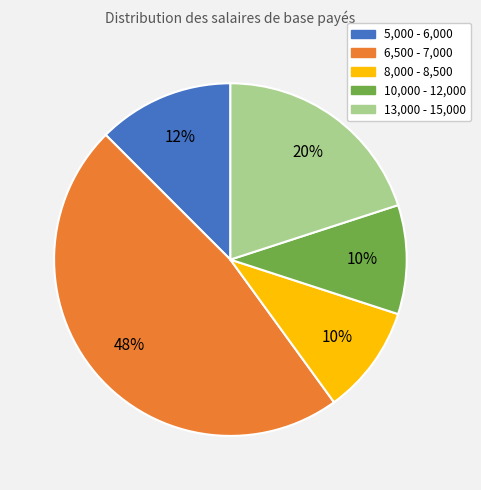

Is there a majority slice in this chart?

No